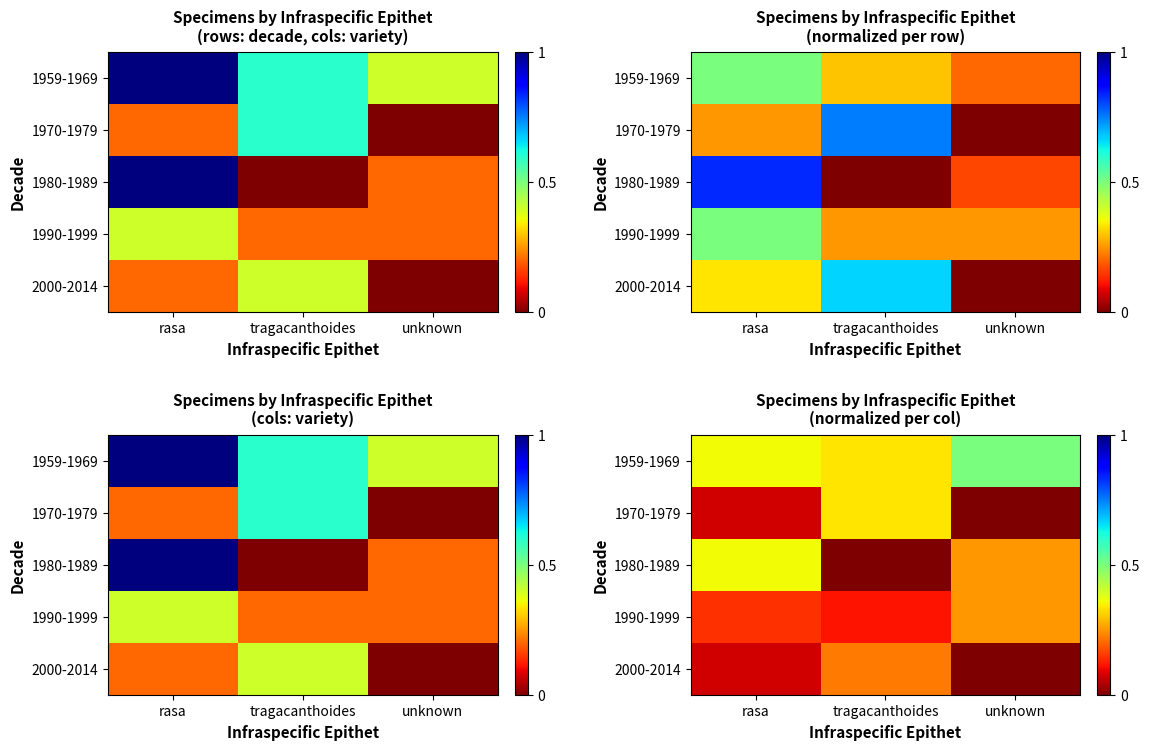

At which label does 2000-2014 reach its minimum?

unknown